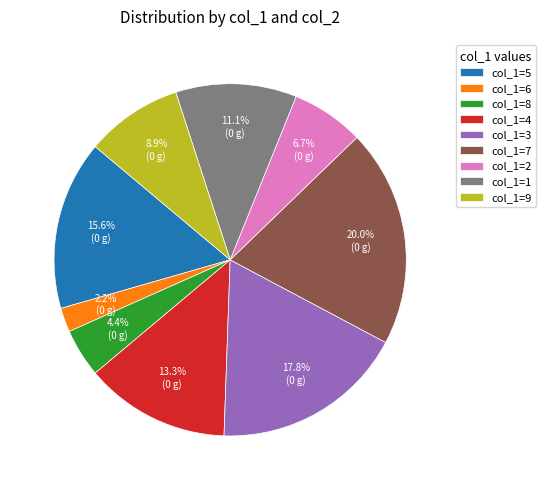

Does any single category account for the majority?

No